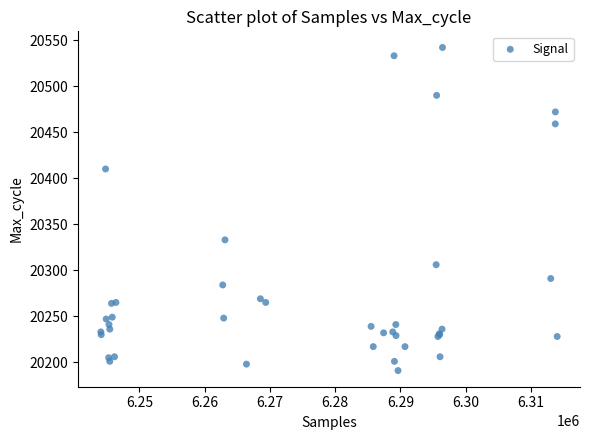

What Y value in the scatter plot is closest to 20366?

20333